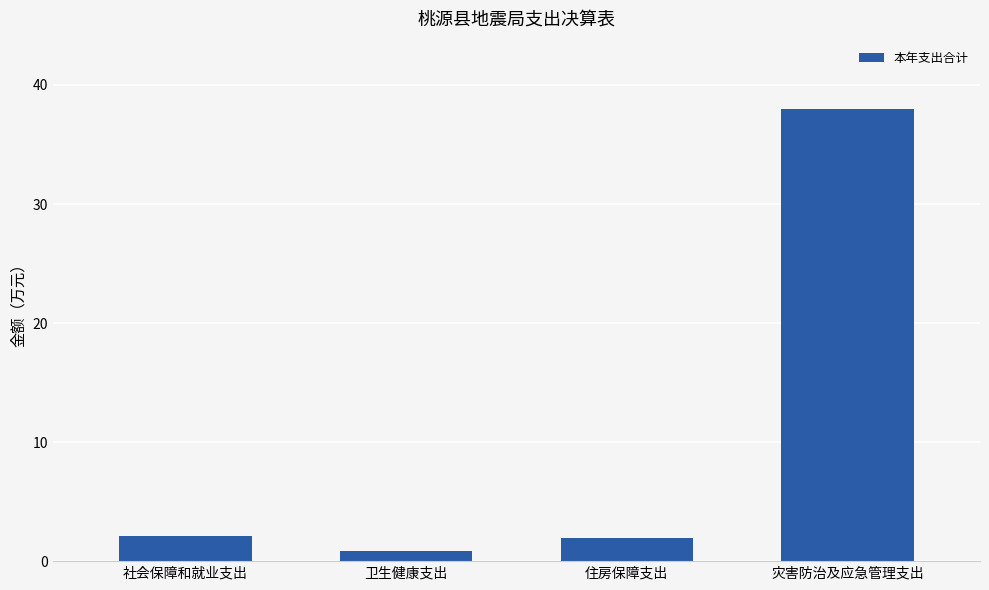

What value does the data have at 社会保障和就业支出?

2.1